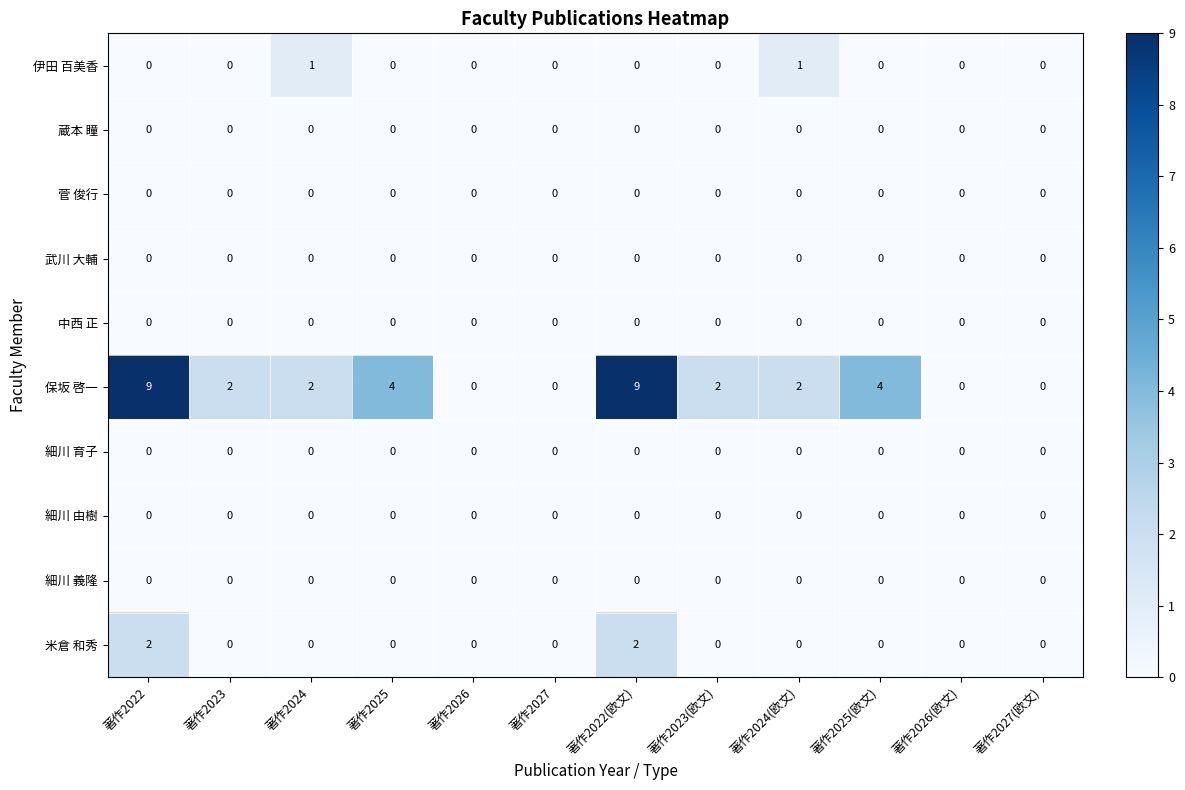

What is the difference between the highest and lowest values at 著作2024(欧文)?

2